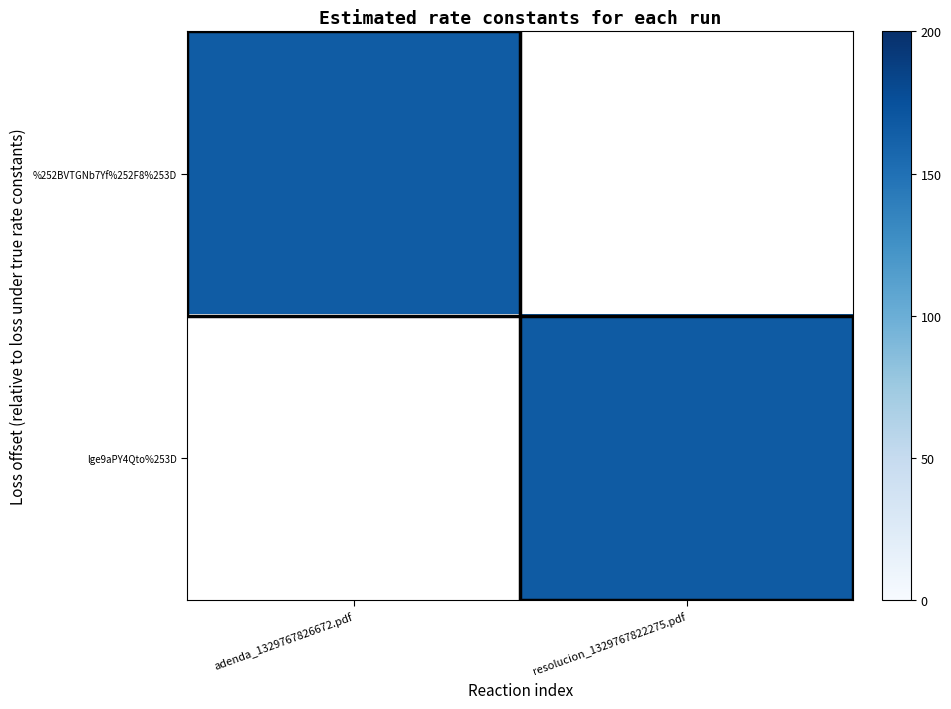

What is the maximum value shown in the chart?

167.0